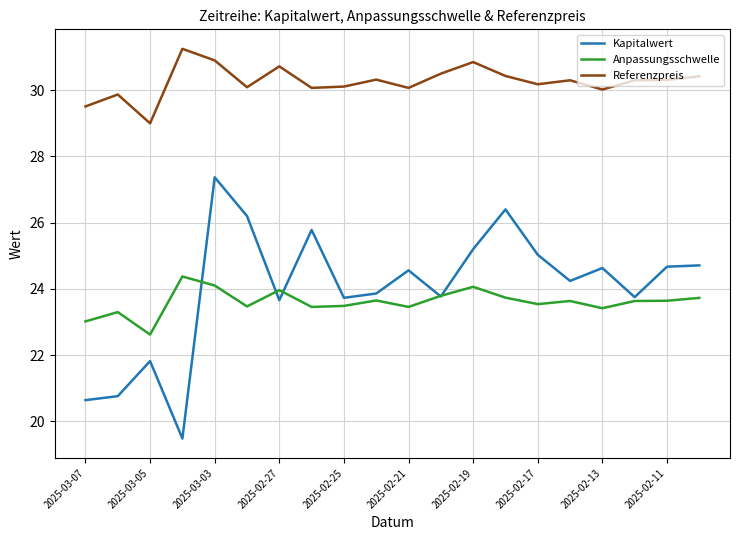

Which series has the largest total across all categories?

Referenzpreis